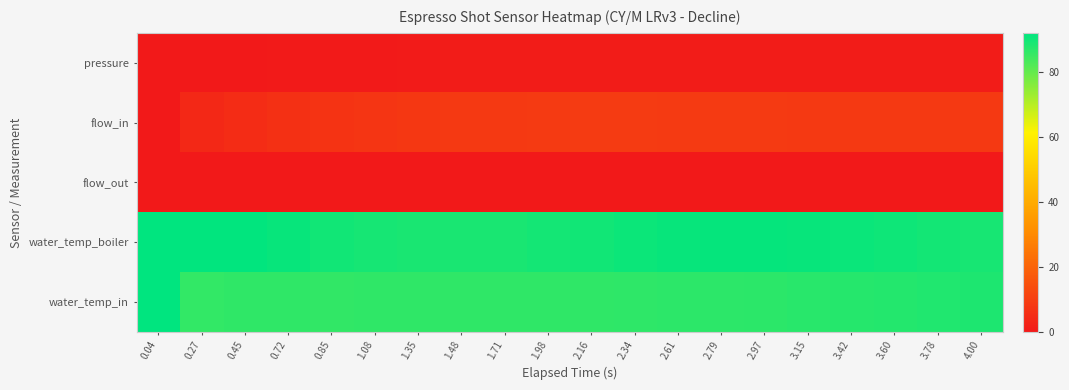

How many categories are shown in the chart?

20